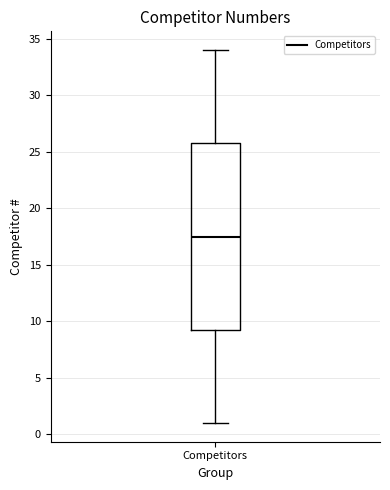

Where is the lower edge of the box for Competitors on the y-axis? The values are not printed on the chart, so give them approximately, as read against the axis.

9.5